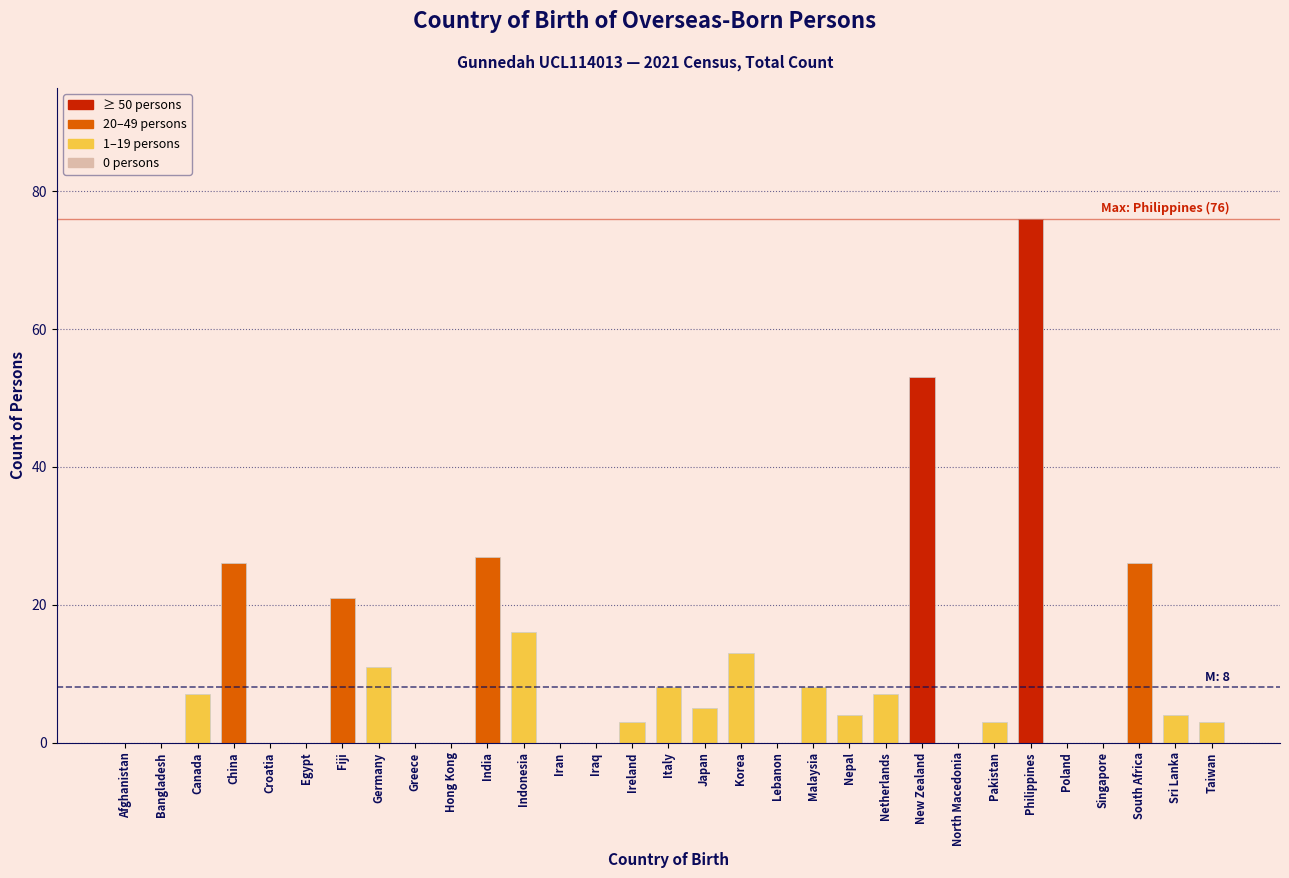

The chart shows a value of -41 at Iran. True or false?

False